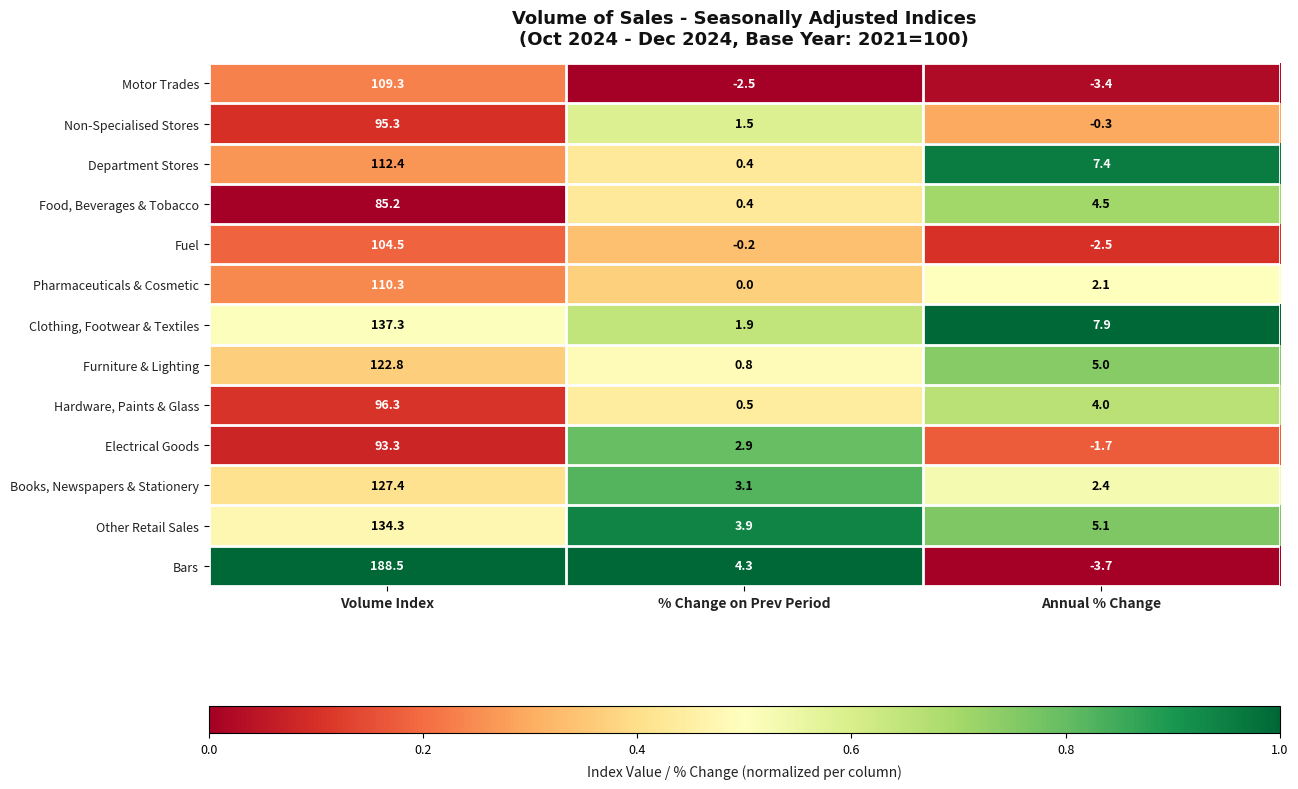

Rank the series by their maximum value, from lowest to highest.

Food, Beverages & Tobacco, Electrical Goods, Non-Specialised Stores, Hardware, Paints & Glass, Fuel, Motor Trades, Pharmaceuticals & Cosmetic, Department Stores, Furniture & Lighting, Books, Newspapers & Stationery, Other Retail Sales, Clothing, Footwear & Textiles, Bars